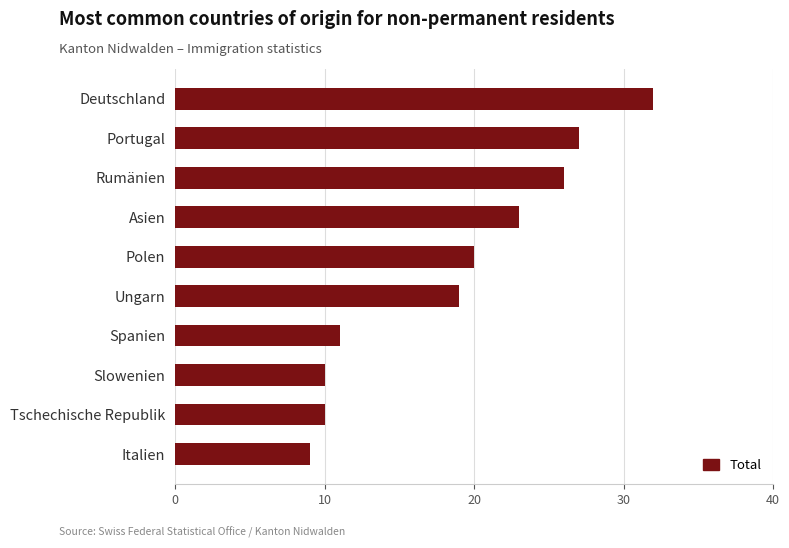

What is the sum of all values?

187